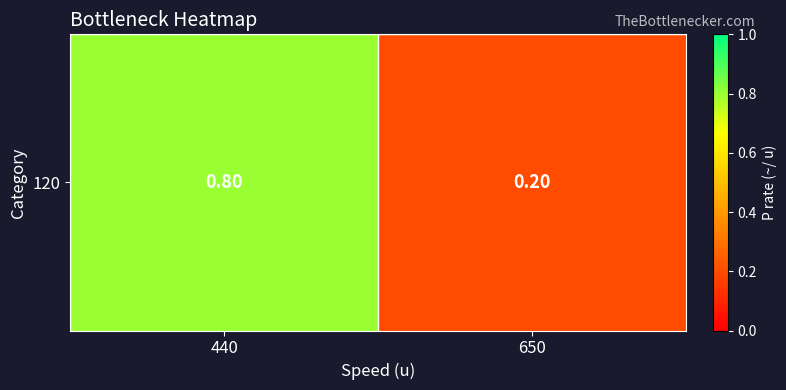

Rank the categories by value from highest to lowest.

440, 650